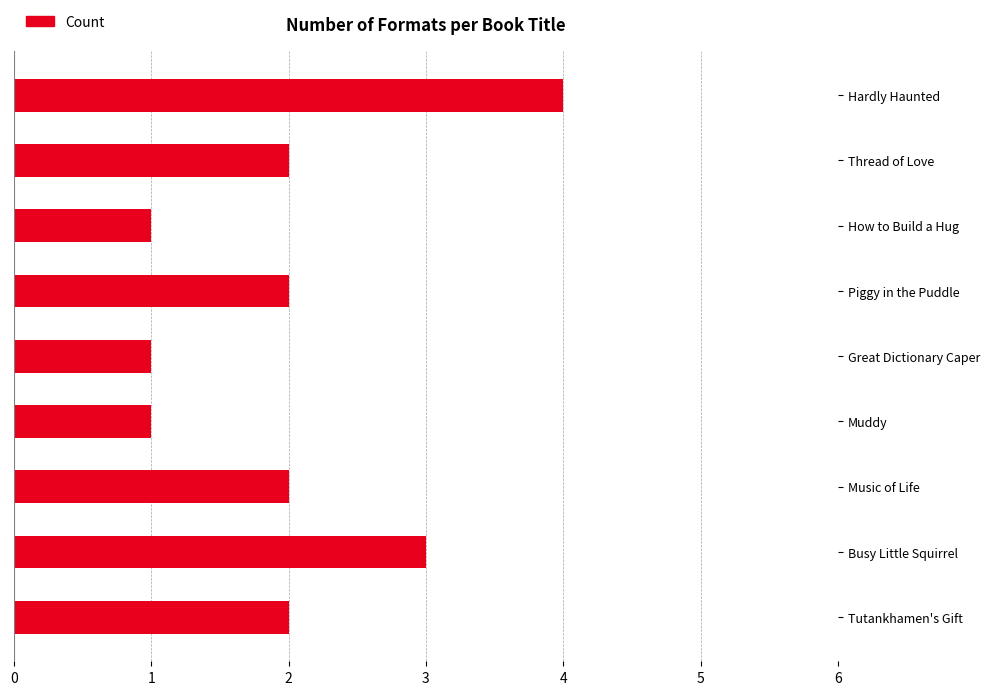

Is it true that the value at Busy Little Squirrel is 3?

True